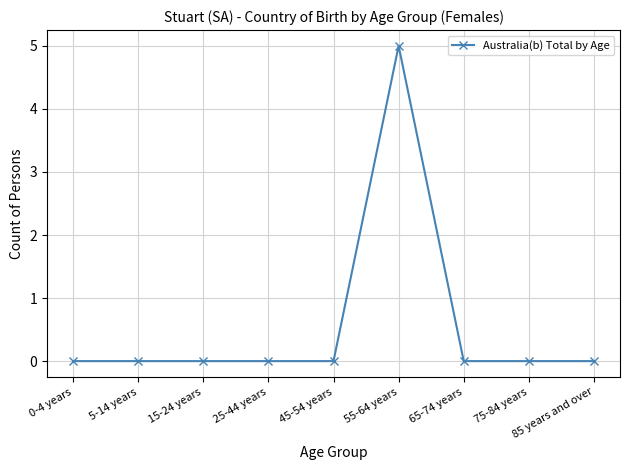

The value at 0-4 years is 3. True or false?

False